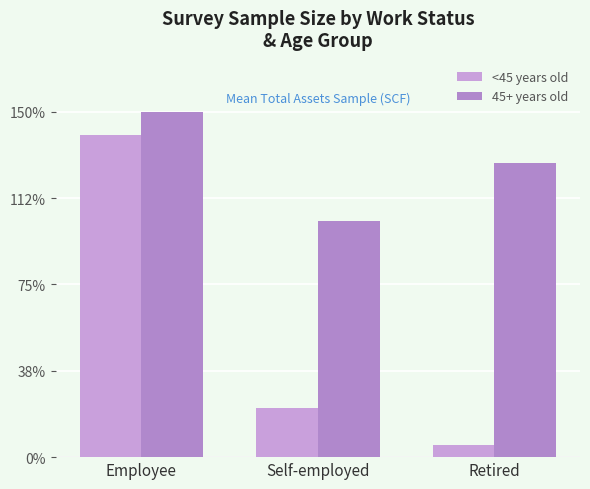

Rank the series at Self-employed from highest to lowest value.

45+ years old, <45 years old